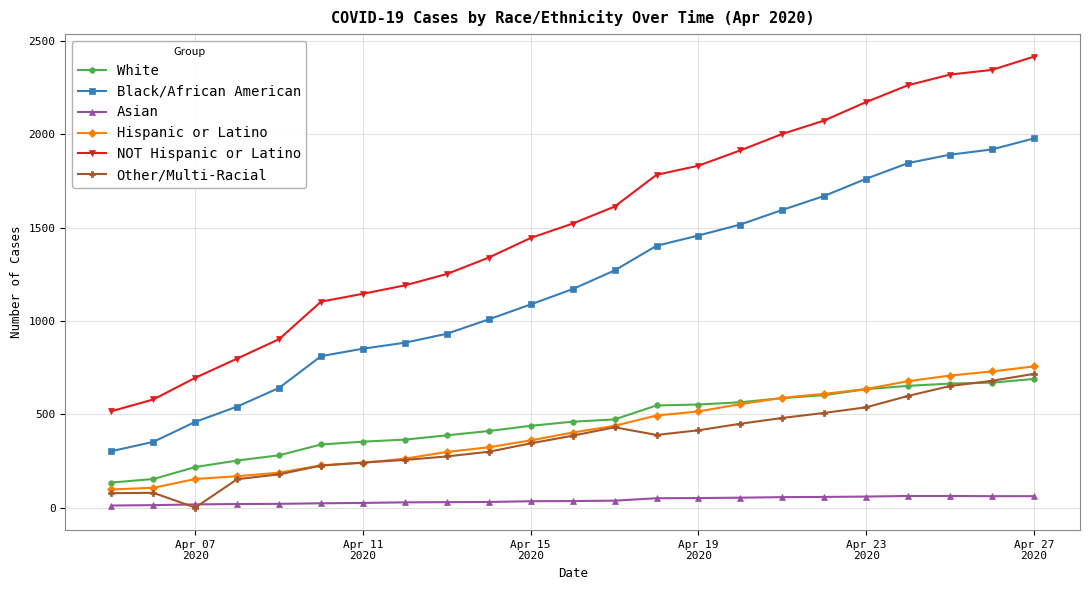

Which series has the largest total across all categories?

NOT Hispanic or Latino